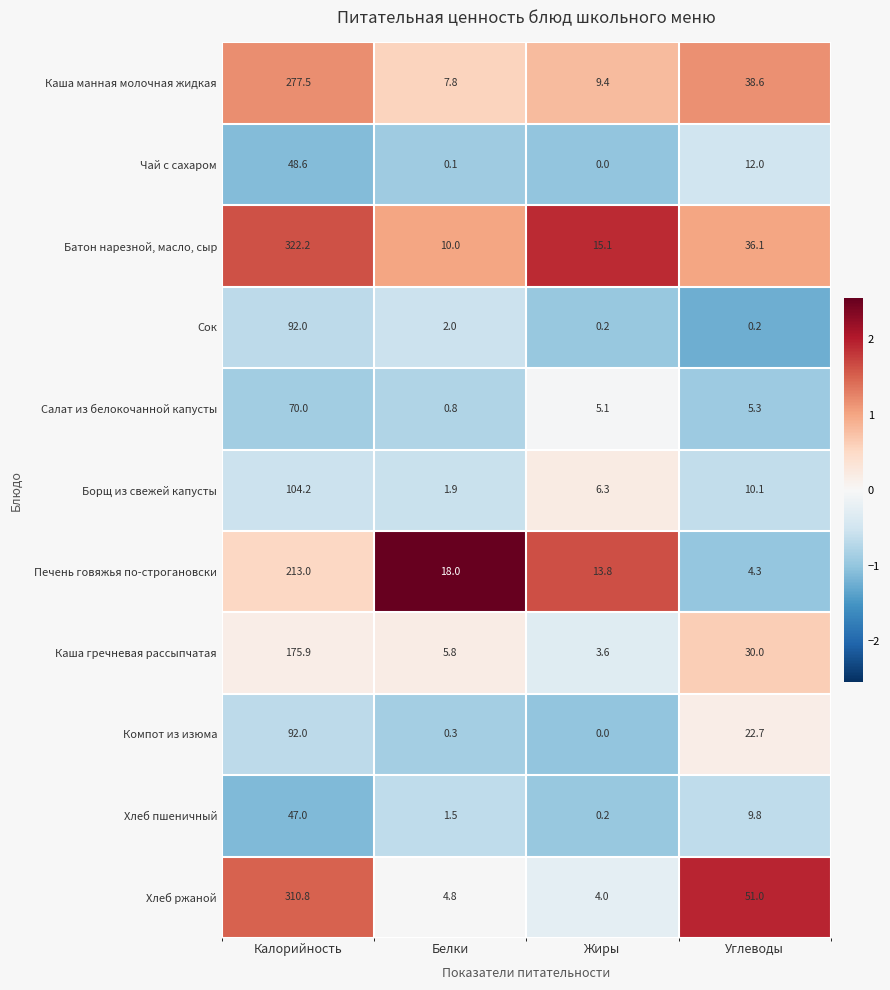

List the labels in order of Чай с сахаром value, largest first.

Калорийность, Углеводы, Белки, Жиры